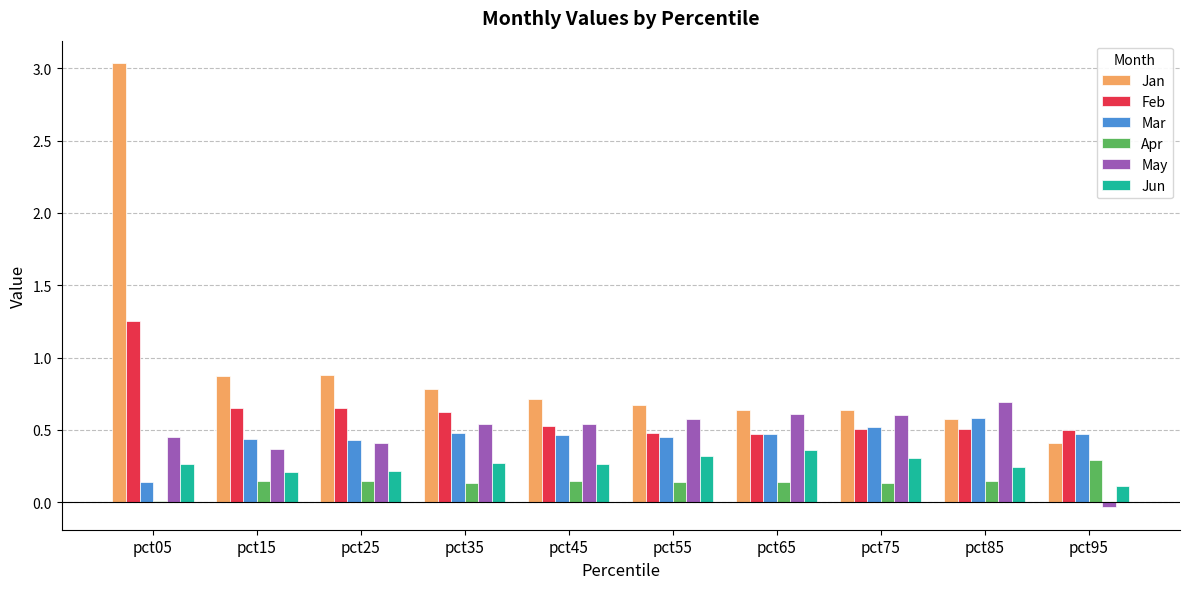

Is the value of Mar at pct45 greater than the value of Jan at pct55?

No